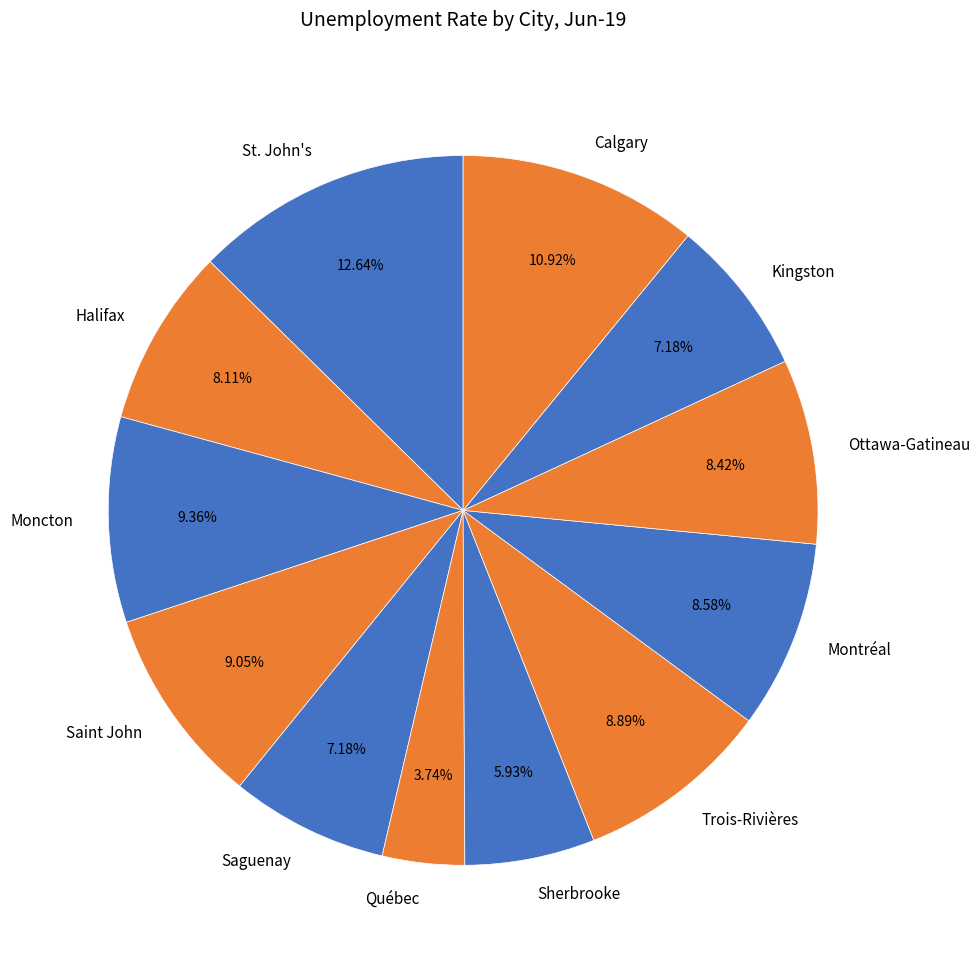

To the nearest percent, what portion does Trois-Rivières represent?

9%